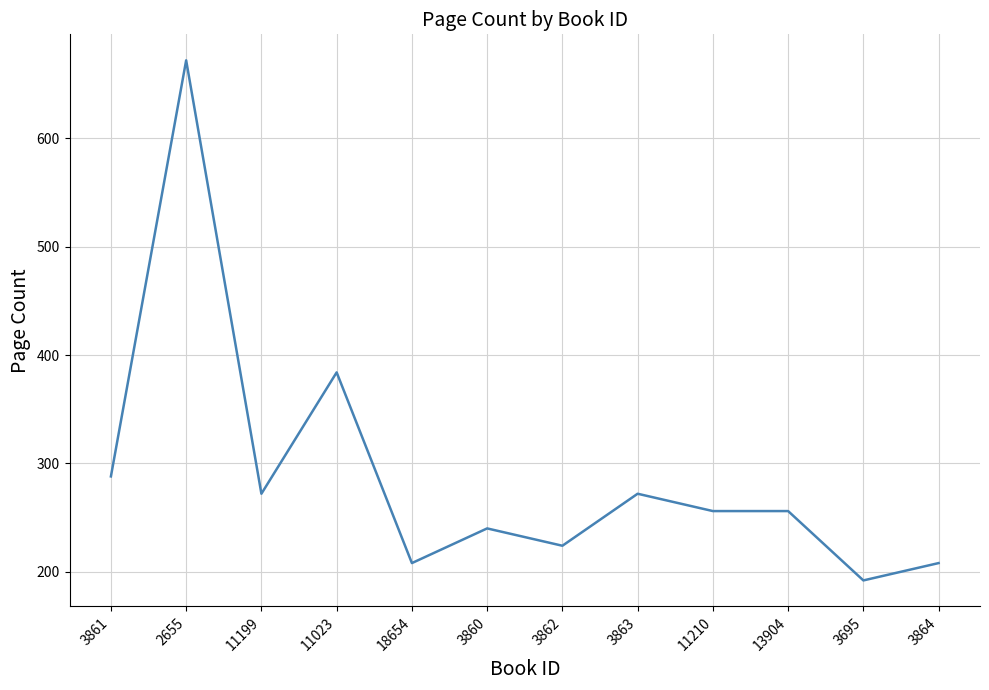

What is the difference between the values at 3862 and 18654?

16